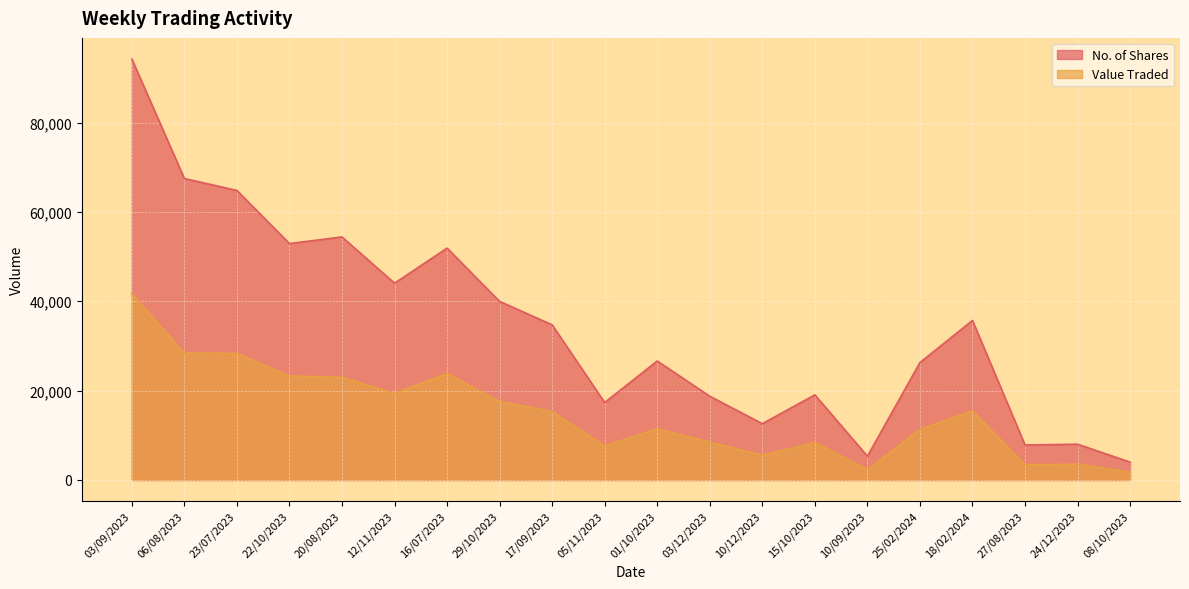

True or false: Value Traded and No. of Shares cross at least once.

False